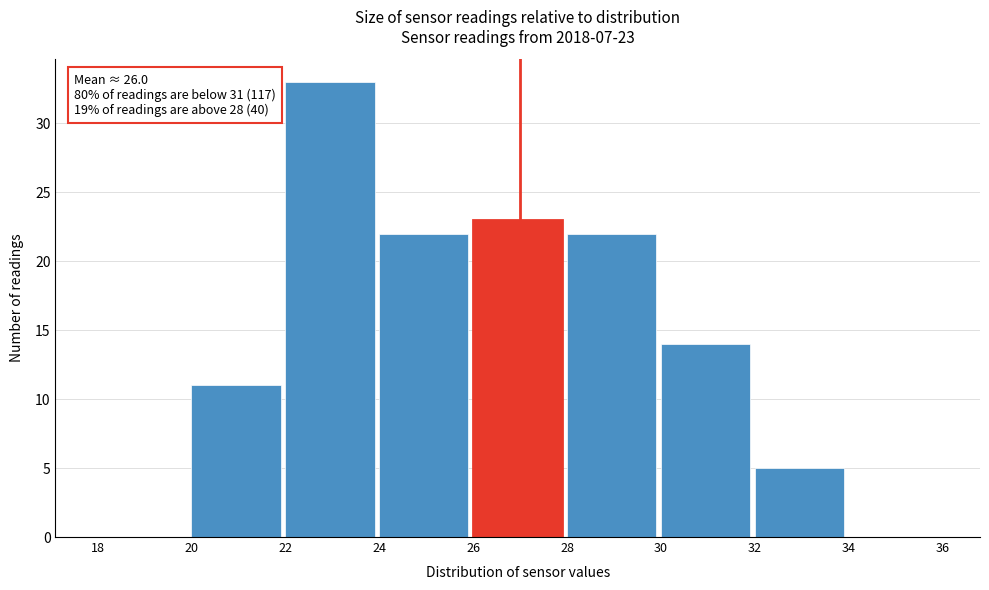

Over which range of the x-axis is the bar tallest?

22 to 24